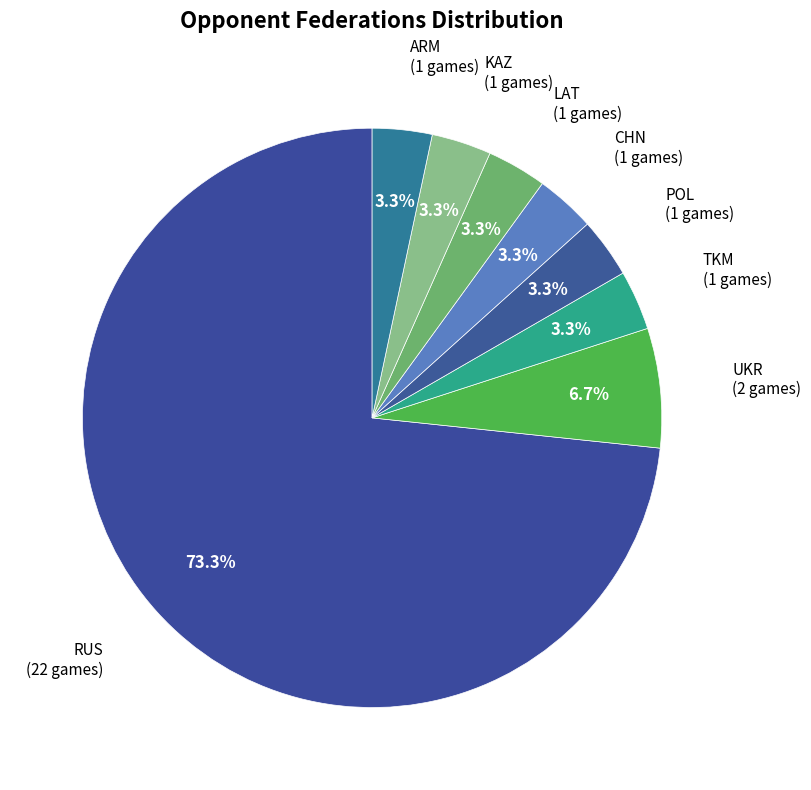

How many segments does this pie chart have?

8